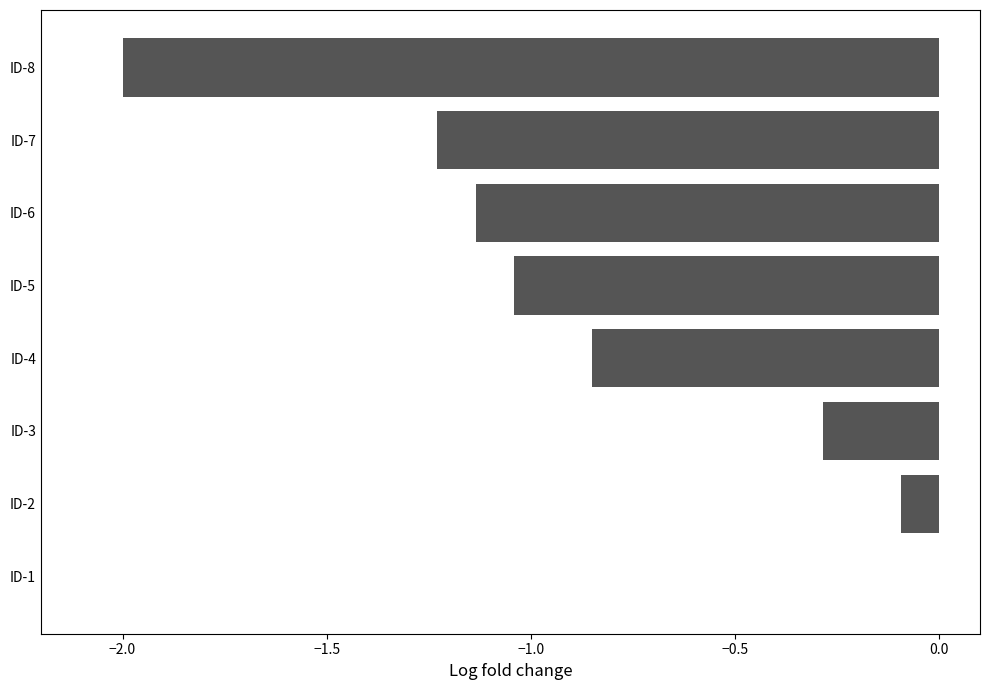

Which has a higher value, ID-7 or ID-5?

ID-5